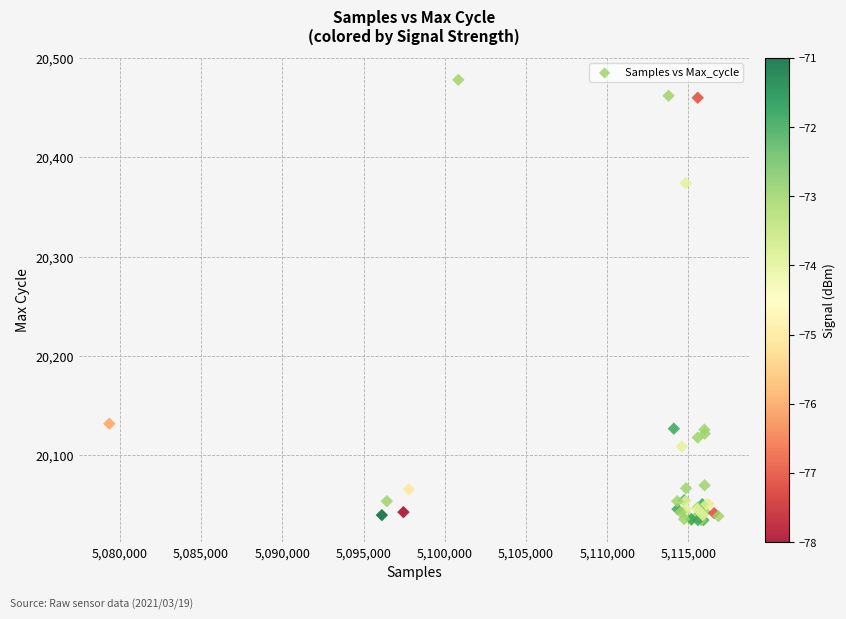

What Y value in the scatter plot is closest to 20256?

20374